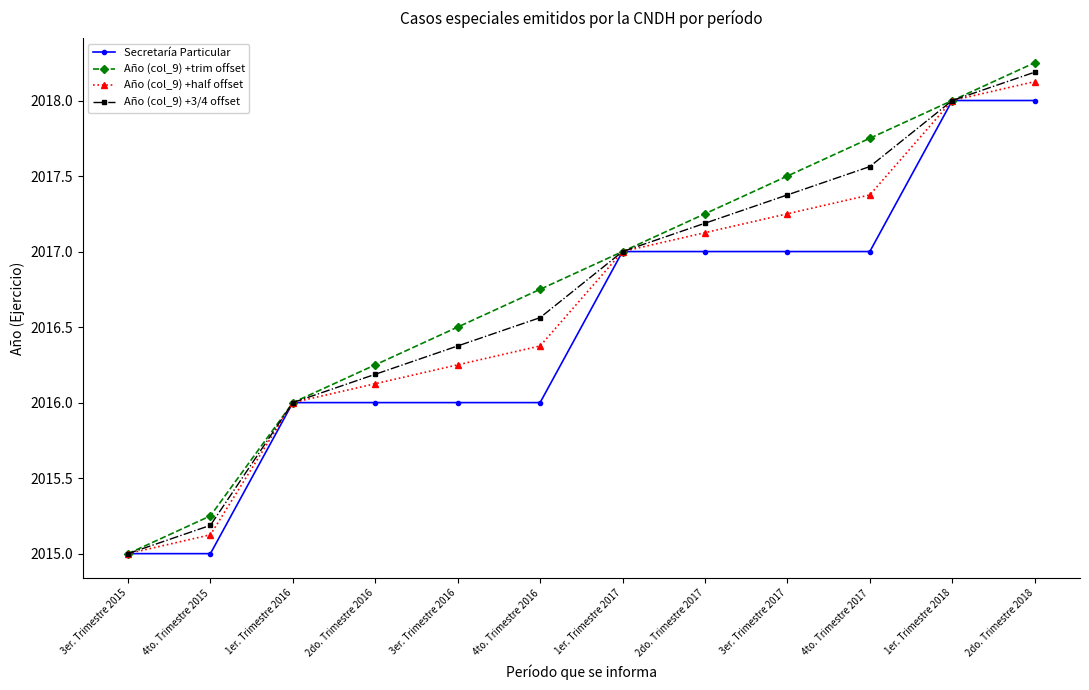

List the labels in order of Año (col_9) +trim offset value, largest first.

2do. Trimestre 2018, 1er. Trimestre 2018, 4to. Trimestre 2017, 3er. Trimestre 2017, 2do. Trimestre 2017, 1er. Trimestre 2017, 4to. Trimestre 2016, 3er. Trimestre 2016, 2do. Trimestre 2016, 1er. Trimestre 2016, 4to. Trimestre 2015, 3er. Trimestre 2015